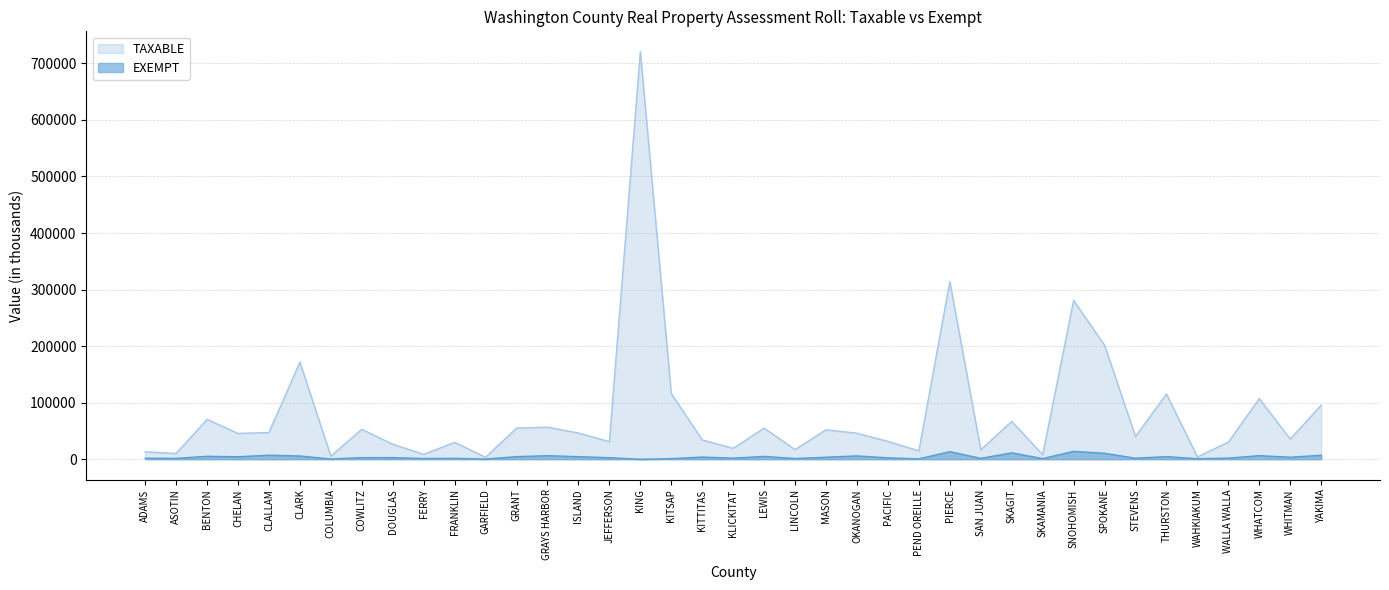

At which label does EXEMPT reach its minimum?

KING